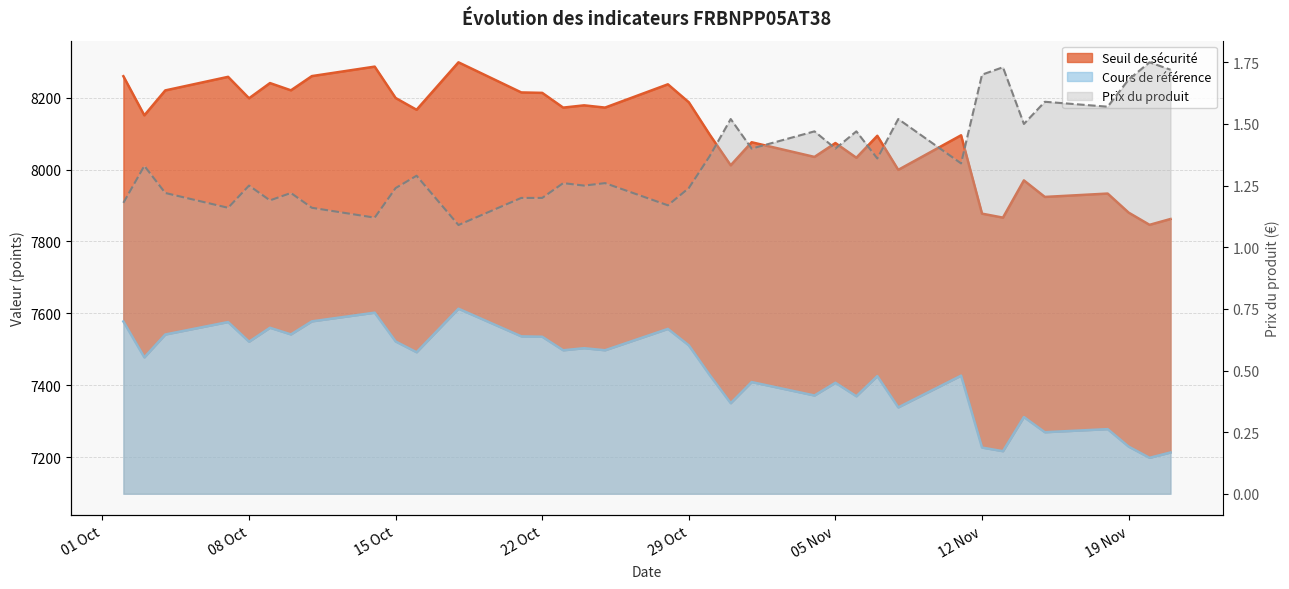

Is the value of Prix du produit at 2024-11-06 greater than the value of Seuil de sécurité at 2024-11-19?

No